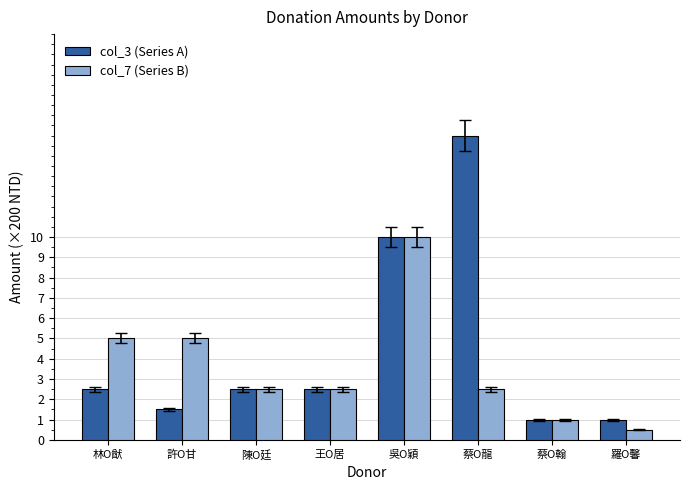

What is the difference between the maximum and minimum values in the col_3 (Series A) series?

14.0